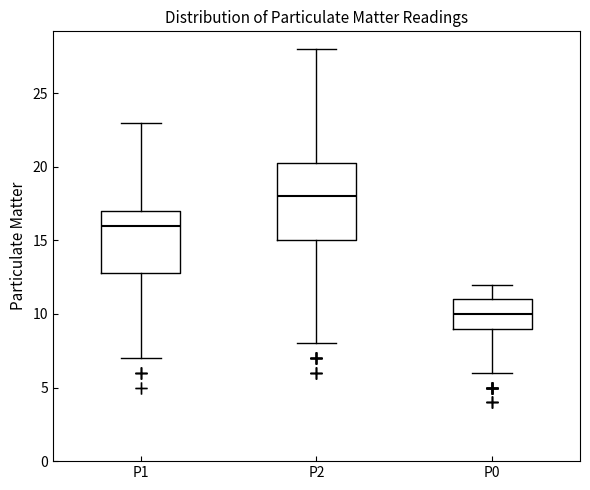

Comparing the boxes themselves (not the whiskers), which one is the tallest?

P2